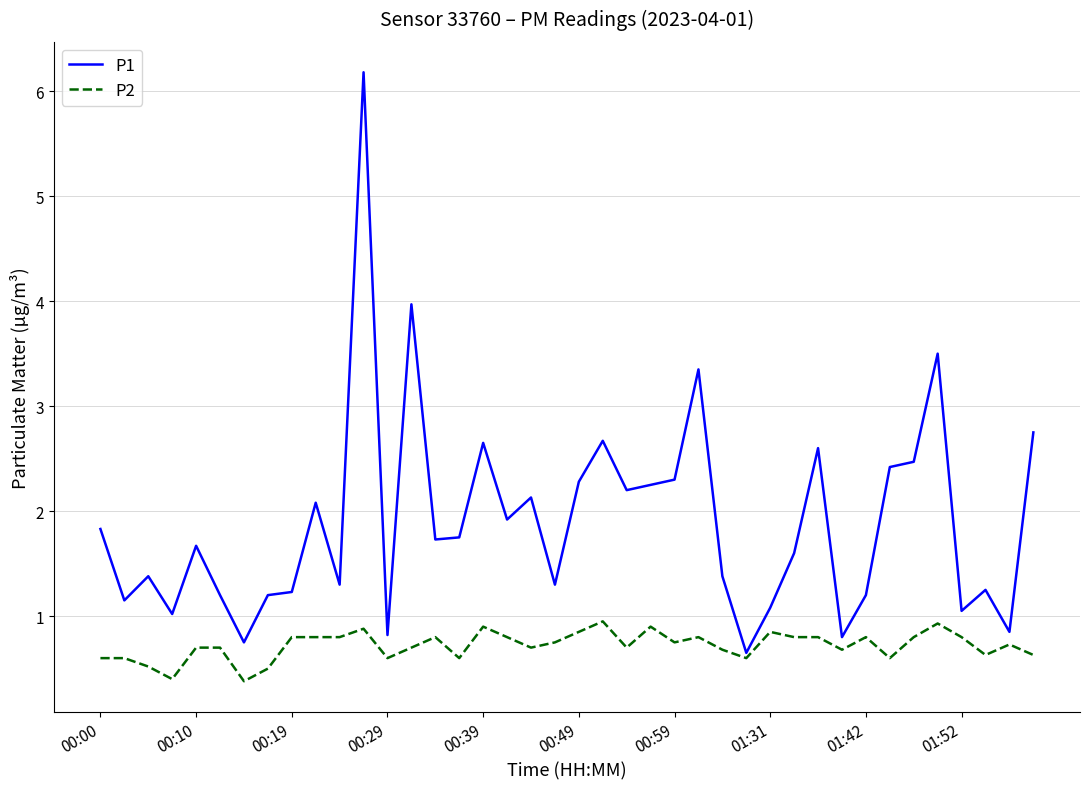

Rank the series by their average value, from lowest to highest.

P2, P1